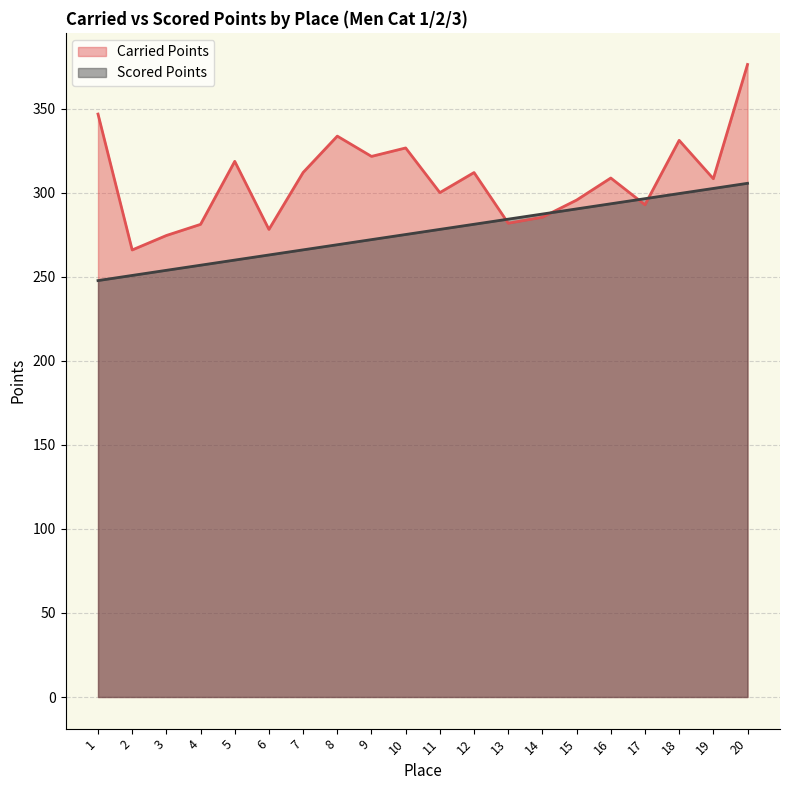

Rank the series by their average value, from highest to lowest.

Carried Points, Scored Points